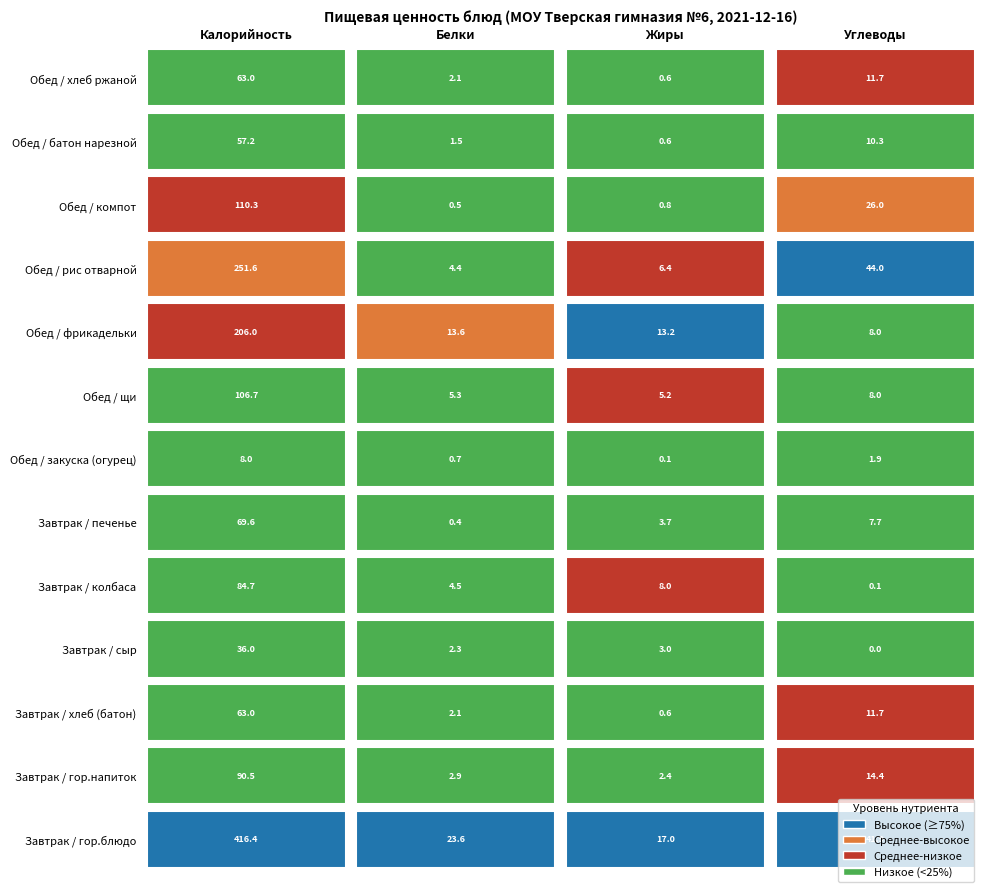

Is it true that Завтрак / гор.напиток equals 19.8 at Углеводы?

False